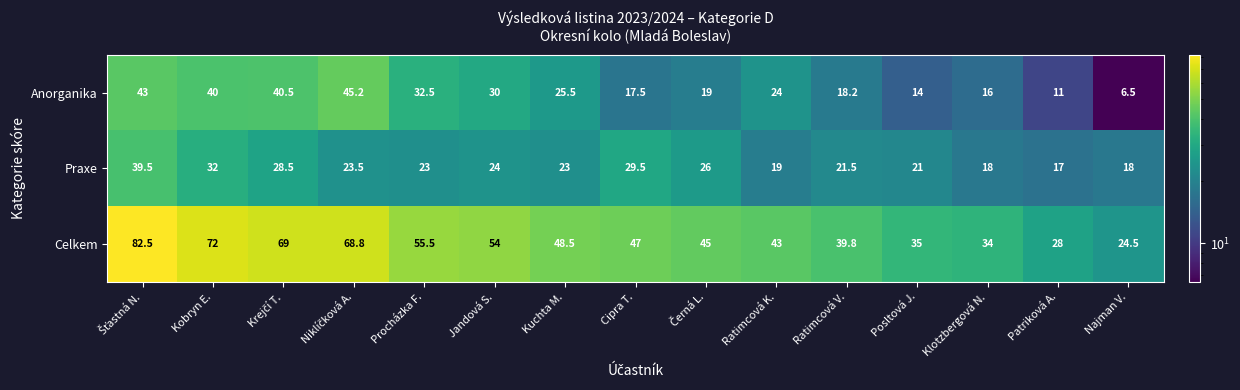

At how many categories does at least one series exceed 23?

15